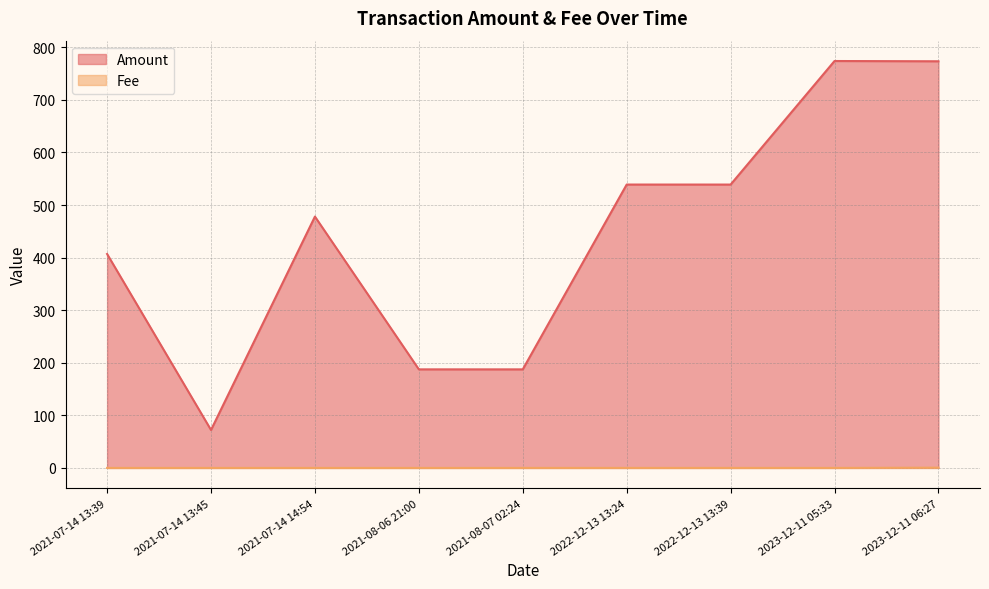

True or false: Fee and Amount cross at least once.

False